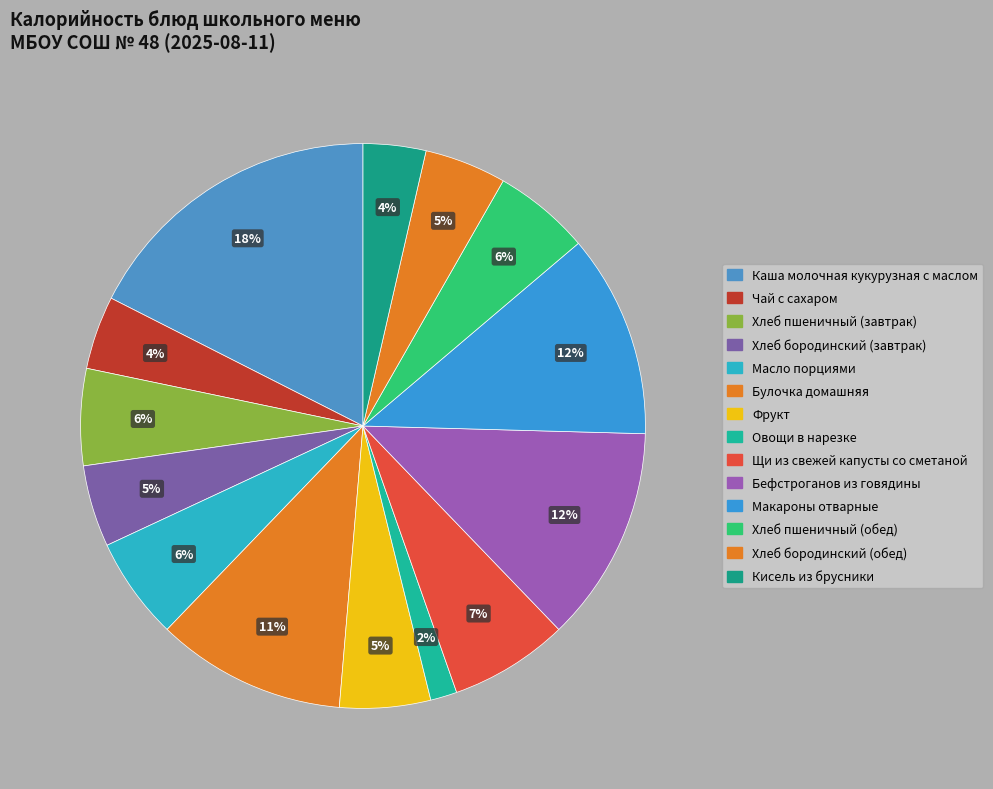

How many segments does this pie chart have?

14